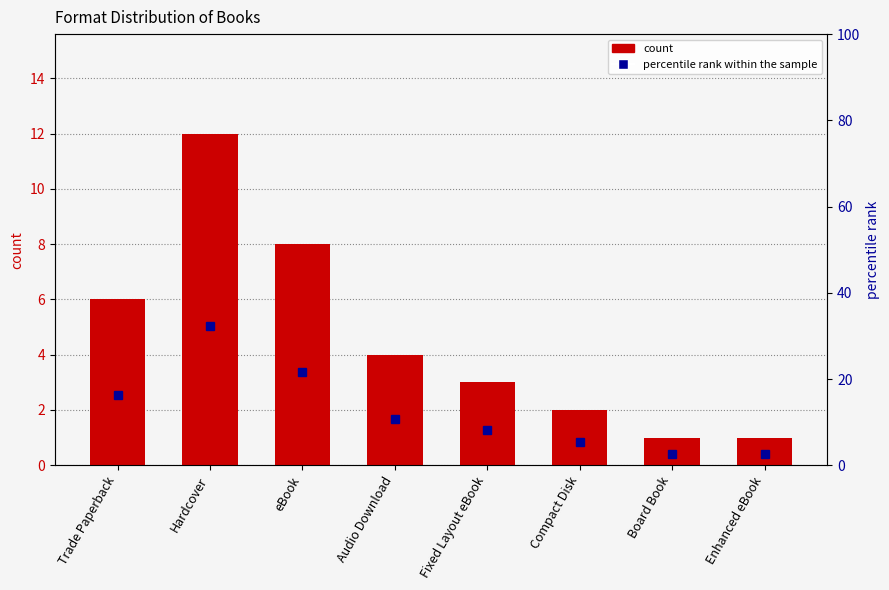

Which series has the largest total across all categories?

percentile rank within the sample